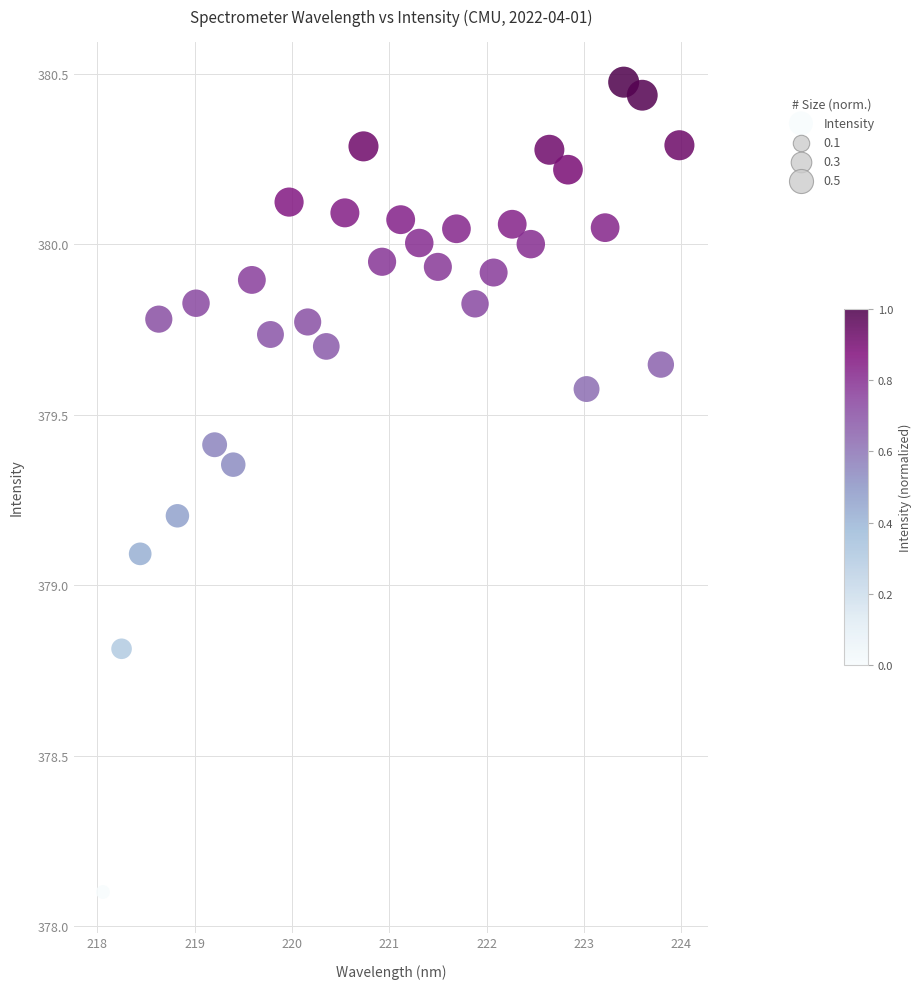

What is the range of X values (max minus min)?

5.9